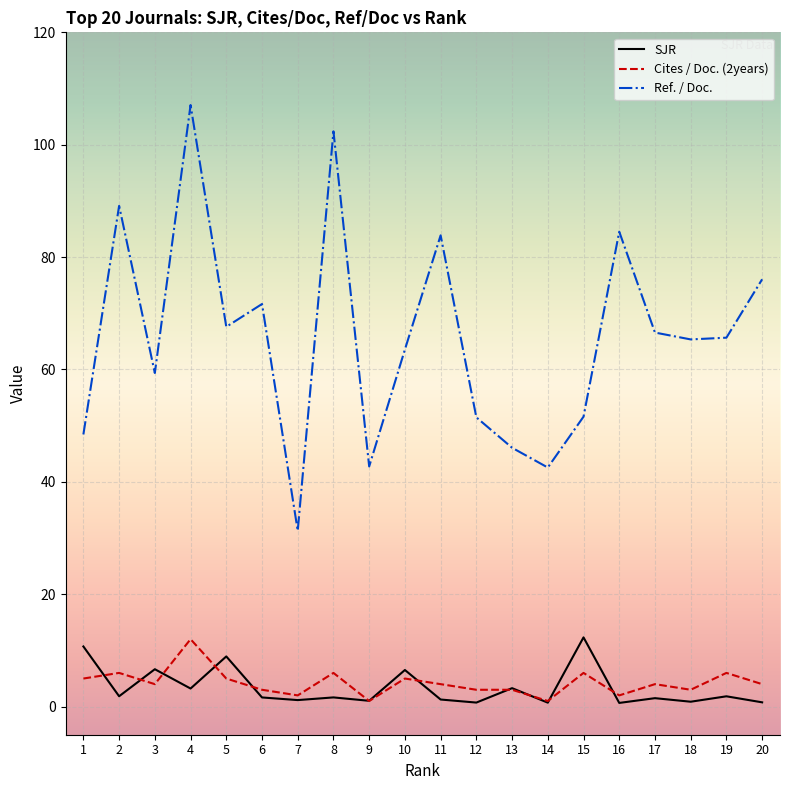

What is the maximum value for Ref. / Doc.?

107.1